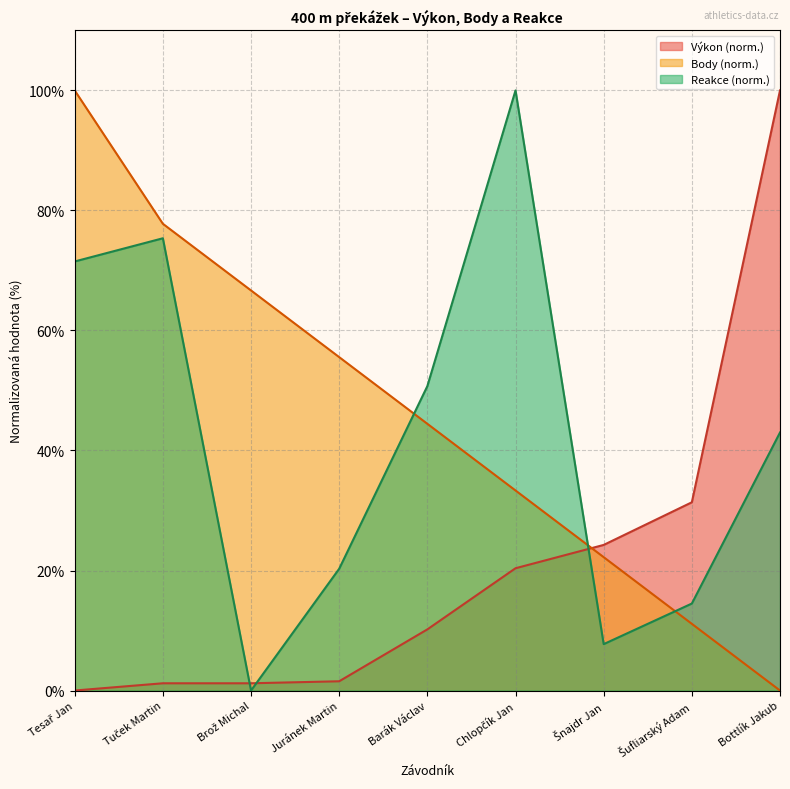

Does the chart have visible grid lines?

Yes